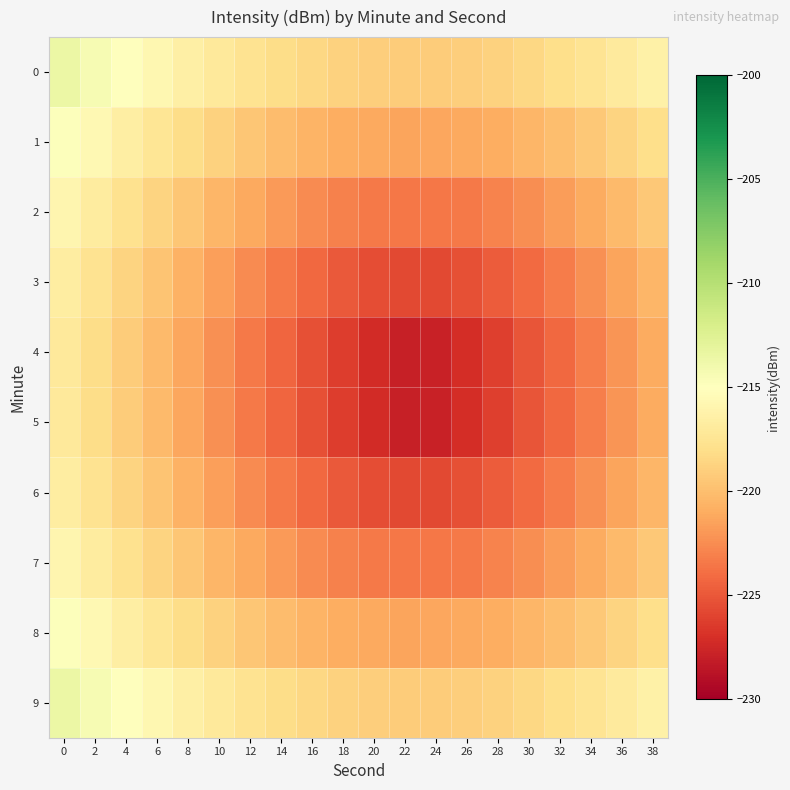

Reading left to right, what are all the values shown in this chart?

0: 0=-213.5	2=-214.3	4=-215.1	6=-215.8	8=-216.4	10=-217.1	12=-217.6	14=-218.1	16=-218.5	18=-218.8	20=-219.0	22=-219.1	24=-219.1	26=-219.0	28=-218.8	30=-218.4	32=-218.0	34=-217.5	36=-216.9	38=-216.3
1: 0=-214.8	2=-215.7	4=-216.5	6=-217.3	8=-218.1	10=-218.8	12=-219.5	14=-220.1	16=-220.6	18=-220.9	20=-221.2	22=-221.3	24=-221.3	26=-221.2	28=-220.9	30=-220.5	32=-220.0	34=-219.4	36=-218.7	38=-218.0
2: 0=-215.9	2=-216.8	4=-217.8	6=-218.7	8=-219.6	10=-220.4	12=-221.2	14=-221.9	16=-222.5	18=-223.0	20=-223.4	22=-223.6	24=-223.5	26=-223.3	28=-222.9	30=-222.4	32=-221.8	34=-221.0	36=-220.2	38=-219.4
3: 0=-216.7	2=-217.7	4=-218.7	6=-219.7	8=-220.7	10=-221.6	12=-222.5	14=-223.4	16=-224.2	18=-224.9	20=-225.5	22=-225.8	24=-225.7	26=-225.4	28=-224.8	30=-224.1	32=-223.2	34=-222.4	36=-221.4	38=-220.5
4: 0=-217.1	2=-218.1	4=-219.2	6=-220.2	8=-221.3	10=-222.3	12=-223.3	14=-224.4	16=-225.4	18=-226.4	20=-227.3	22=-227.9	24=-227.8	26=-227.1	28=-226.2	30=-225.2	32=-224.2	34=-223.1	36=-222.1	38=-221.0
5: 0=-217.1	2=-218.1	4=-219.2	6=-220.2	8=-221.3	10=-222.3	12=-223.3	14=-224.4	16=-225.4	18=-226.4	20=-227.3	22=-227.9	24=-227.8	26=-227.1	28=-226.2	30=-225.2	32=-224.2	34=-223.1	36=-222.1	38=-221.0
6: 0=-216.7	2=-217.7	4=-218.7	6=-219.7	8=-220.7	10=-221.6	12=-222.5	14=-223.4	16=-224.2	18=-224.9	20=-225.5	22=-225.8	24=-225.7	26=-225.4	28=-224.8	30=-224.1	32=-223.2	34=-222.4	36=-221.4	38=-220.5
7: 0=-215.9	2=-216.8	4=-217.8	6=-218.7	8=-219.6	10=-220.4	12=-221.2	14=-221.9	16=-222.5	18=-223.0	20=-223.4	22=-223.6	24=-223.5	26=-223.3	28=-222.9	30=-222.4	32=-221.8	34=-221.0	36=-220.2	38=-219.4
8: 0=-214.8	2=-215.7	4=-216.5	6=-217.3	8=-218.1	10=-218.8	12=-219.5	14=-220.1	16=-220.6	18=-220.9	20=-221.2	22=-221.3	24=-221.3	26=-221.2	28=-220.9	30=-220.5	32=-220.0	34=-219.4	36=-218.7	38=-218.0
9: 0=-213.5	2=-214.3	4=-215.1	6=-215.8	8=-216.4	10=-217.1	12=-217.6	14=-218.1	16=-218.5	18=-218.8	20=-219.0	22=-219.1	24=-219.1	26=-219.0	28=-218.8	30=-218.4	32=-218.0	34=-217.5	36=-216.9	38=-216.3